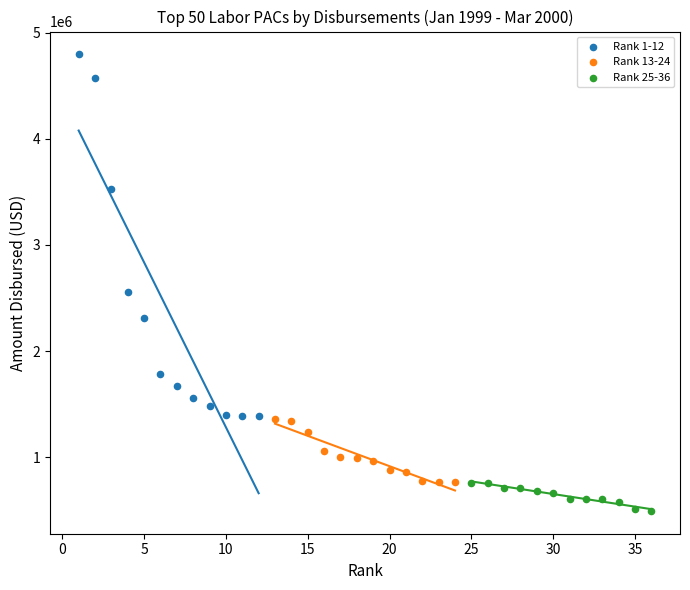

Which series reaches the minimum Y coordinate?

Rank 25-36